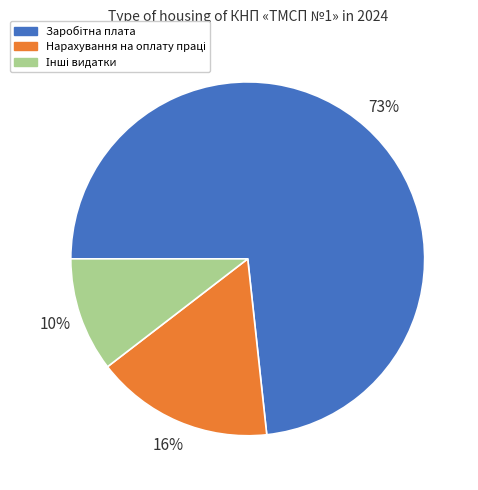

To the nearest percent, what is the average slice percentage?

33%